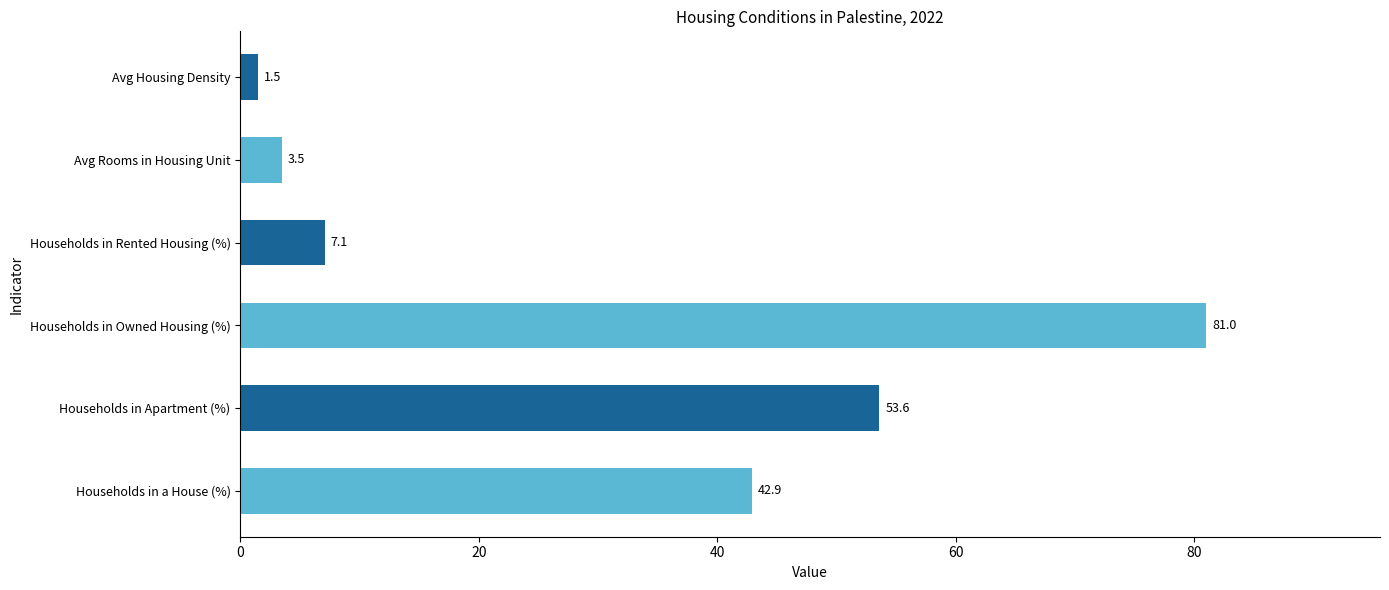

What is the approximate value at Households in Apartment (%)?

53.6